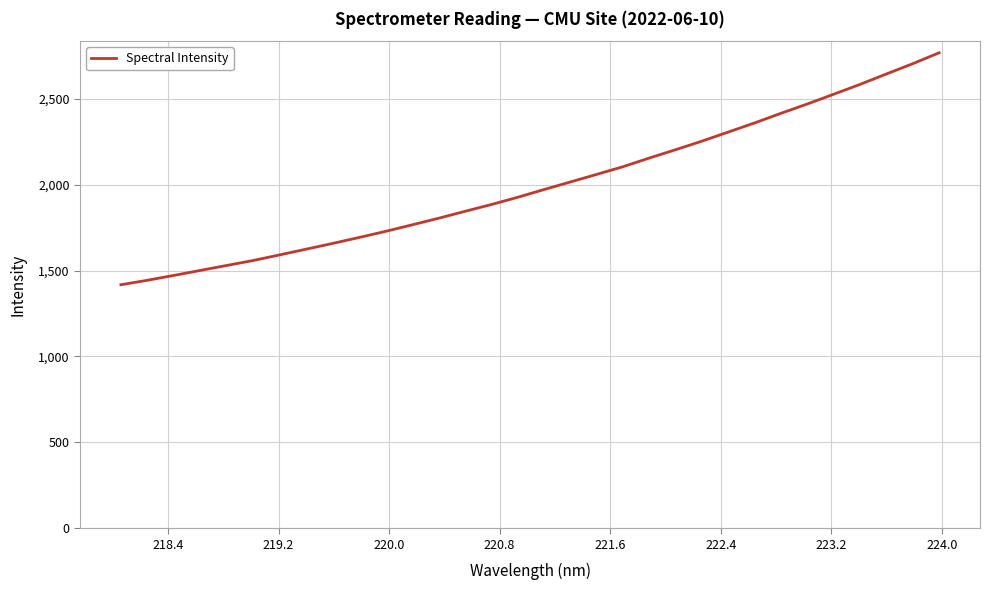

True or false: there are more than 0 points higher than both neighbors.

False